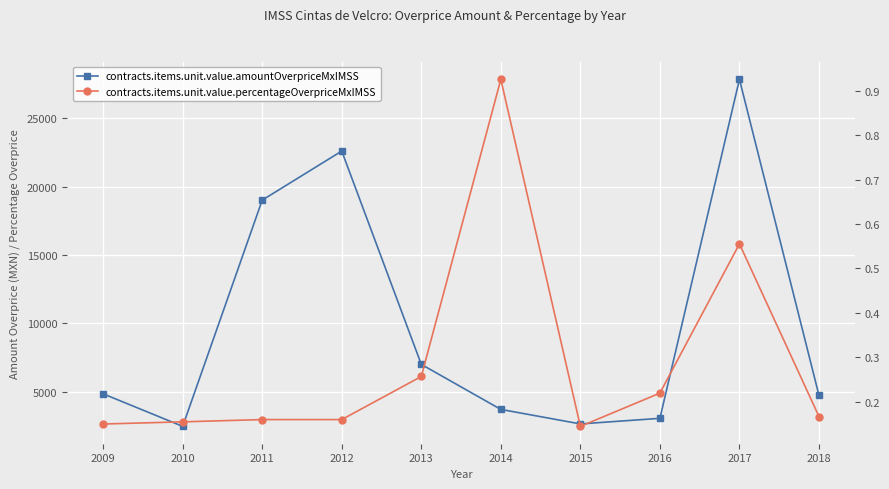

What value does the contracts.items.unit.value.amountOverpriceMxIMSS series have at 2015?

2661.5